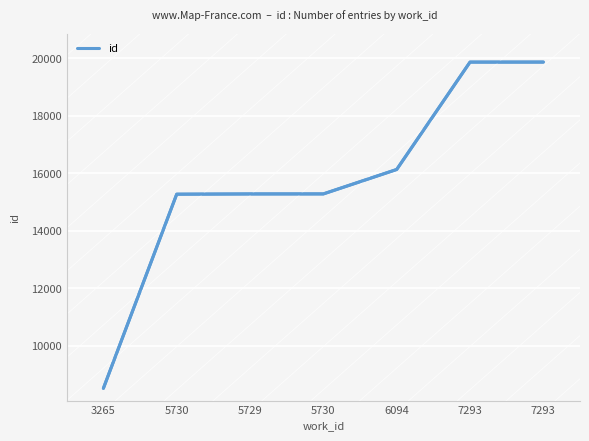

Is this an area chart (filled region under the line)?

No